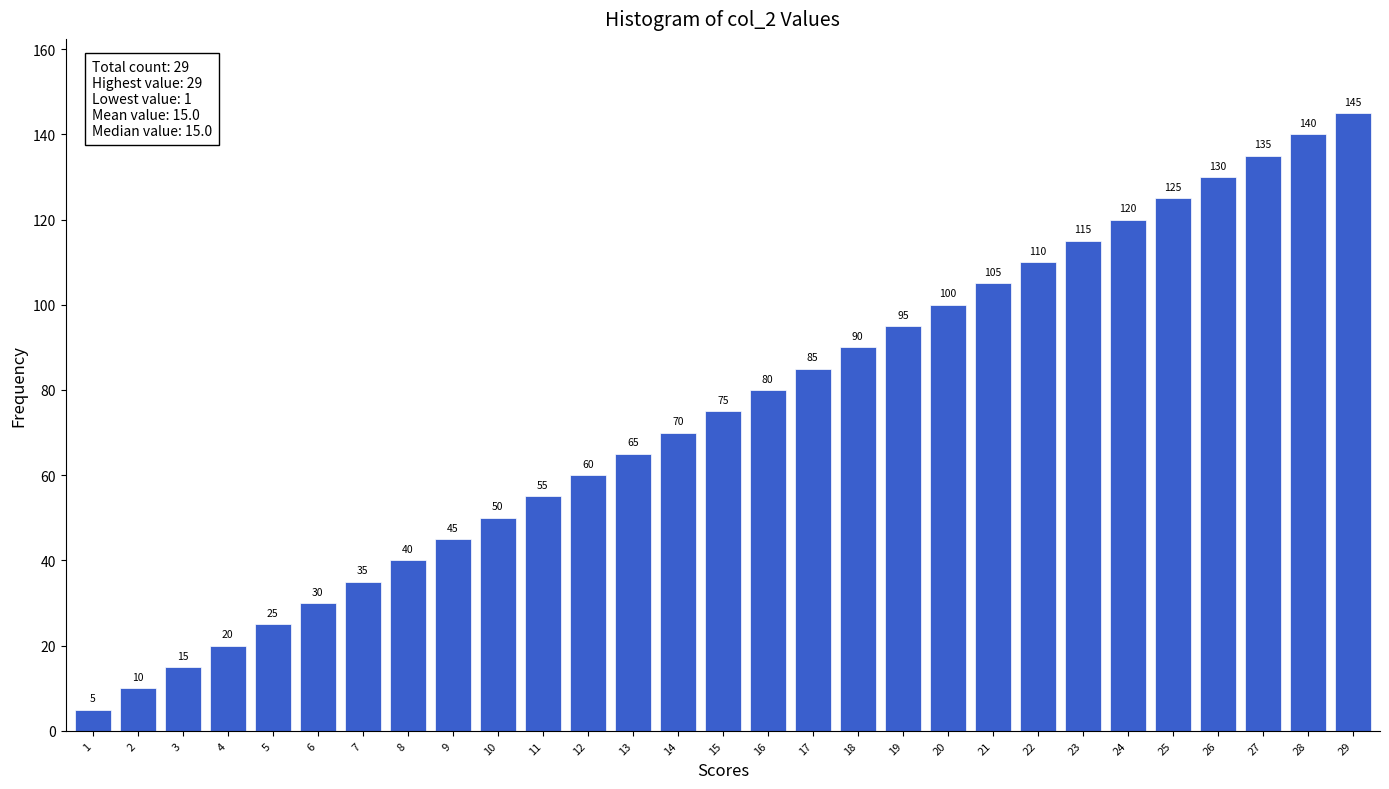

Reading left to right, transcribe all the data shown in this chart.

5	10	15	20	25	30	35	40	45	50	55	60	65	70	75	80	85	90	95	100	105	110	115	120	125	130	135	140	145